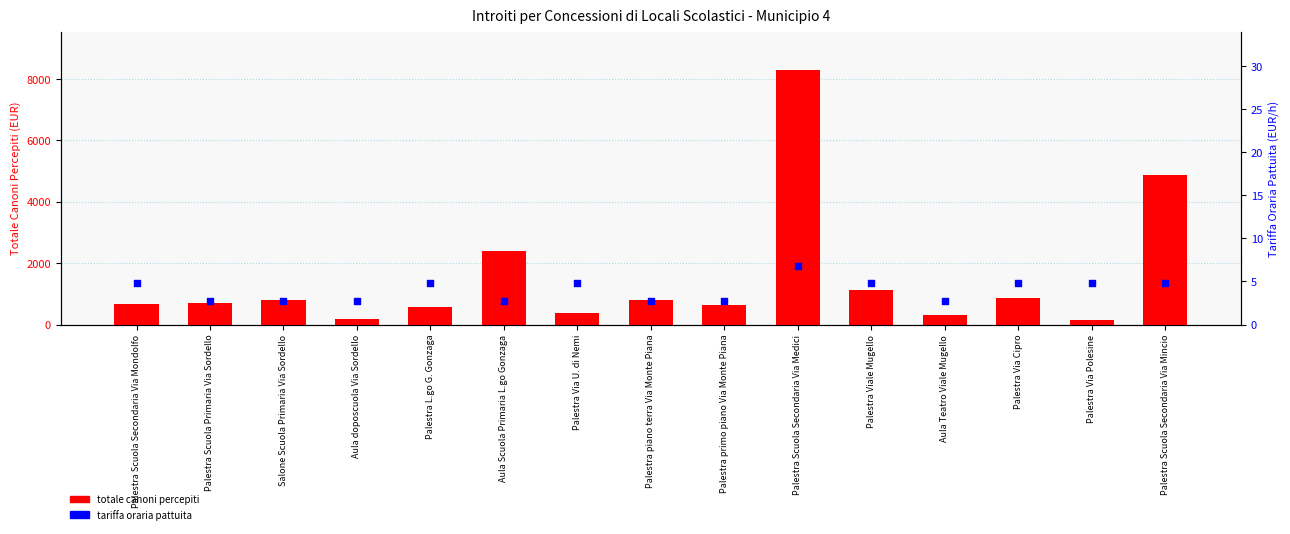

Which series reaches the minimum Y coordinate?

tariffa oraria pattuita